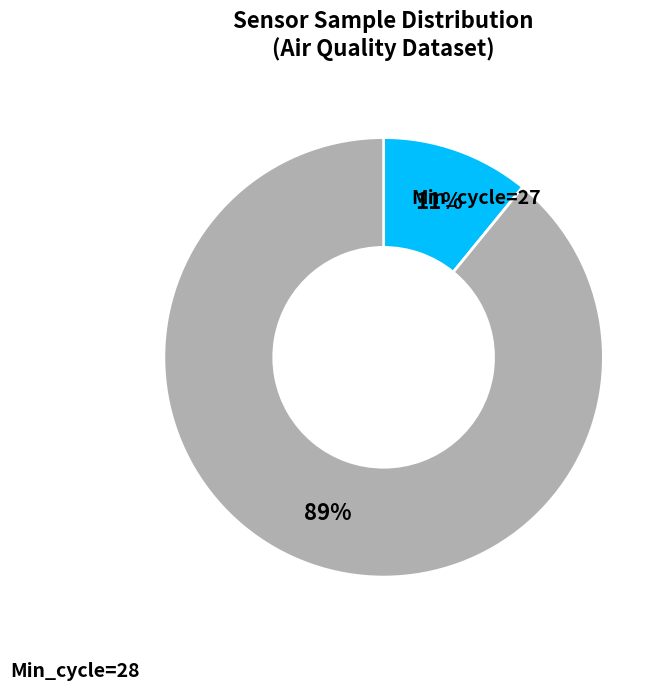

Does any single category account for the majority?

Yes